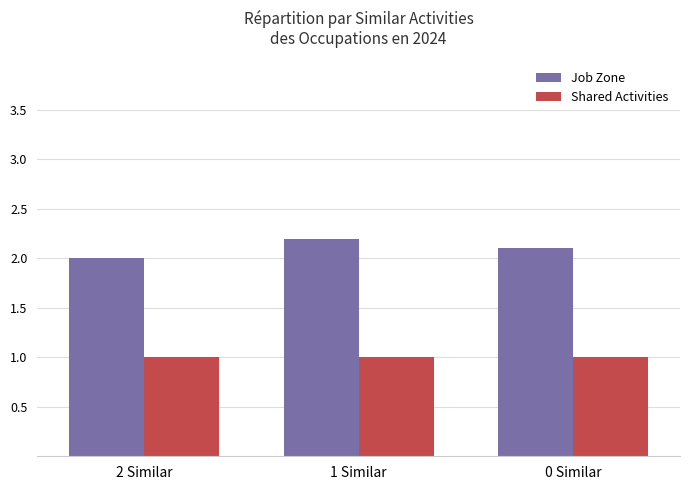

The Shared Activities series shows 1.0 at 0 Similar. True or false?

True